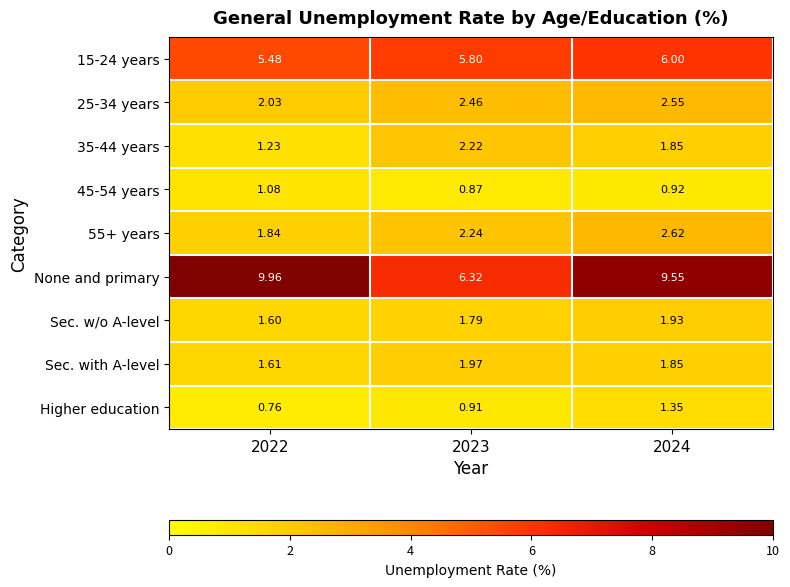

Which series has the largest total across all categories?

None and primary